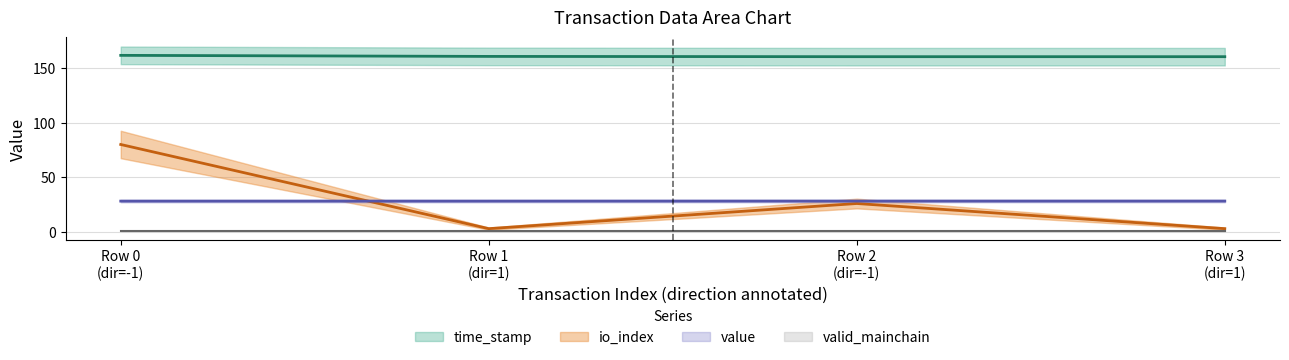

Is the value of io_index at Row 3 (dir=1) greater than the value of time_stamp at Row 0 (dir=-1)?

No